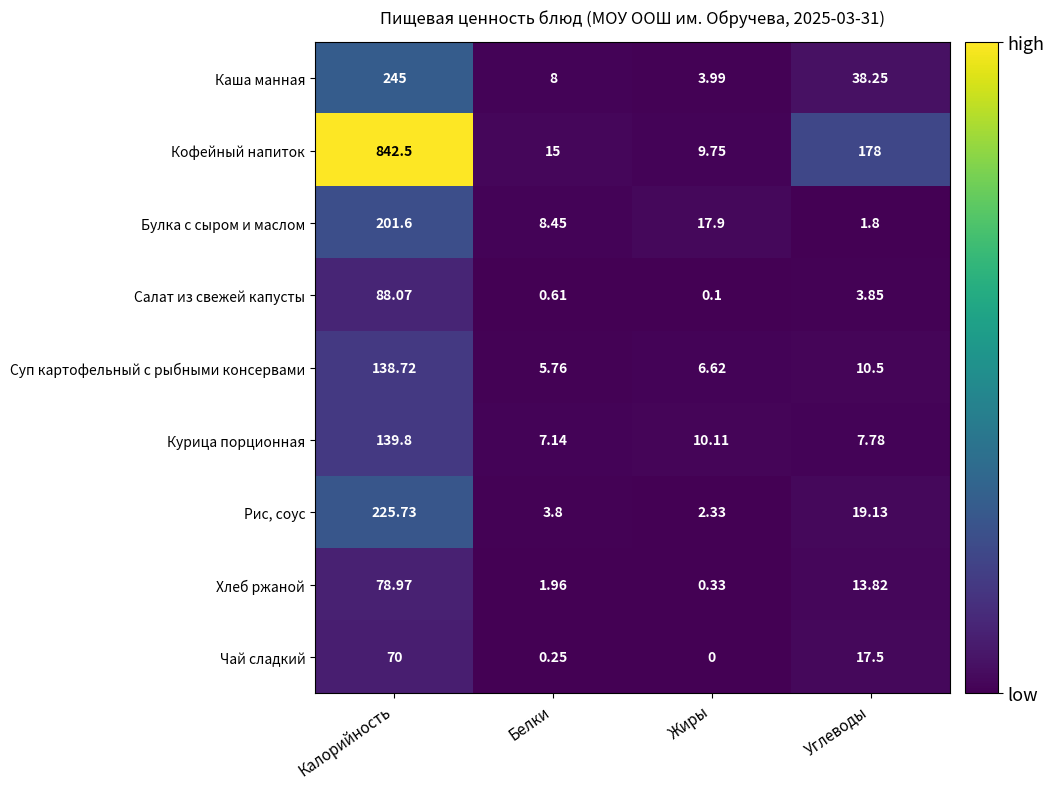

Which series has the largest total across all categories?

Кофейный напиток